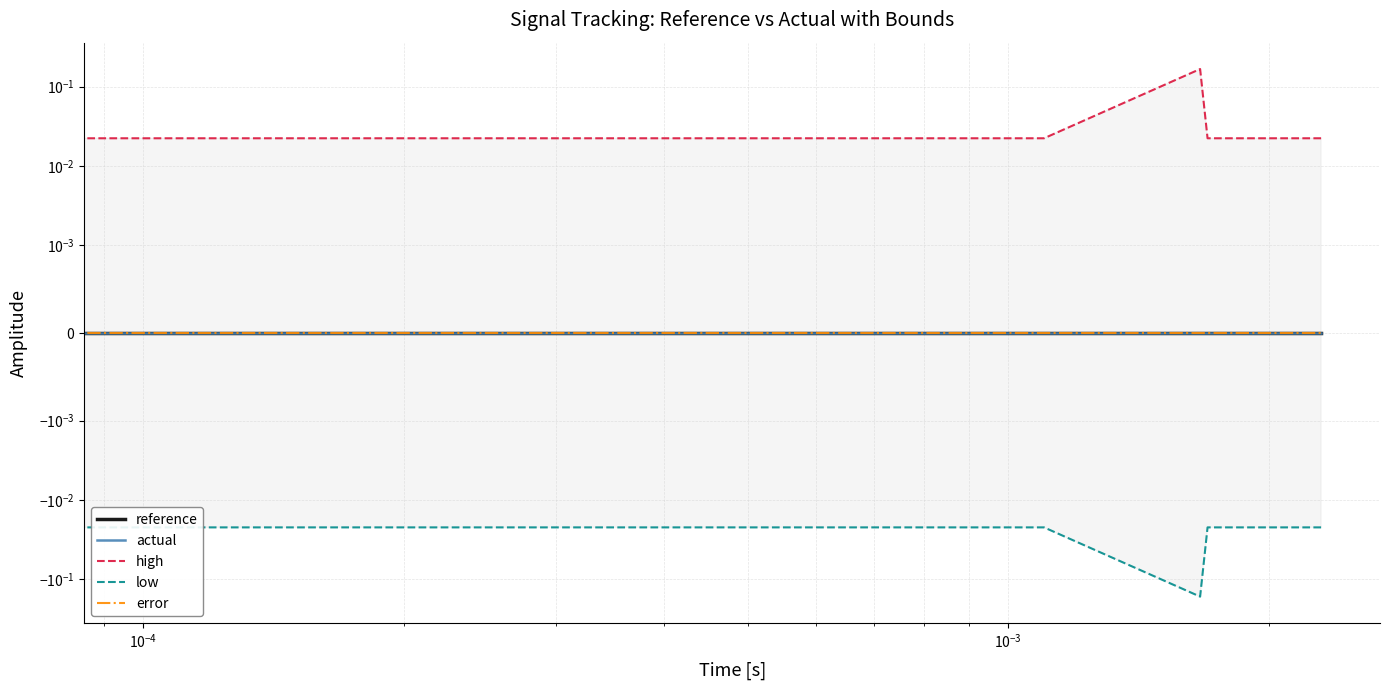

How many lines are shown in the chart?

5